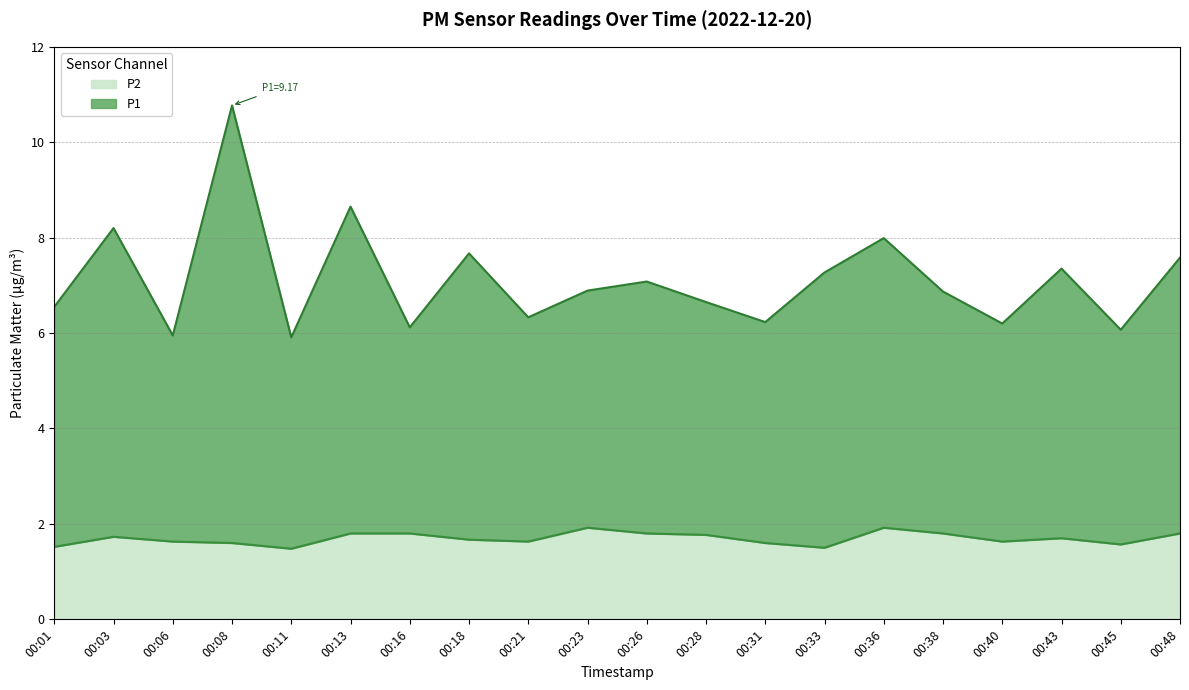

The P2 series shows 1.5 at 00:11. True or false?

True